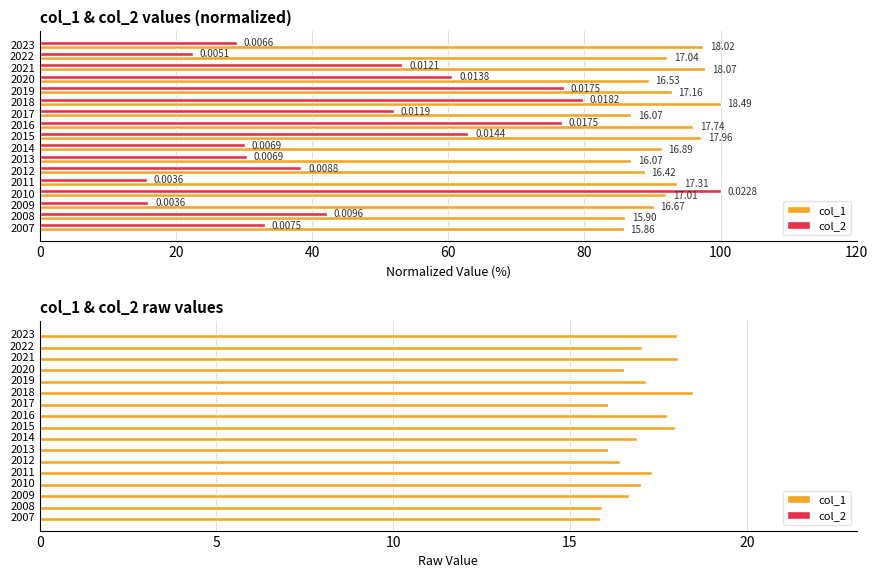

What is the label of the 7th bar from the right?

10